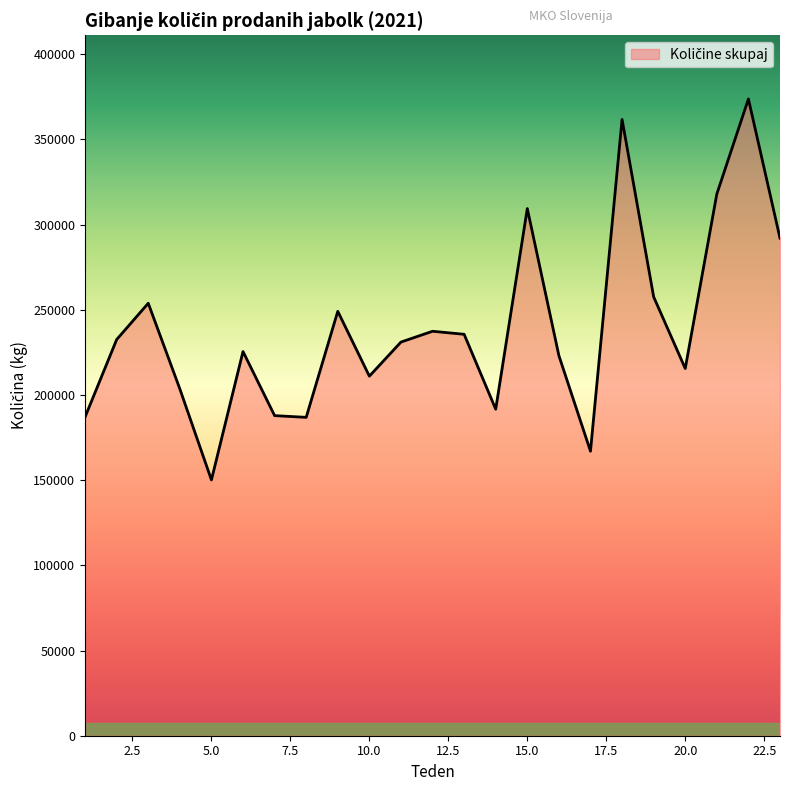

What is the greatest value displayed?

373716